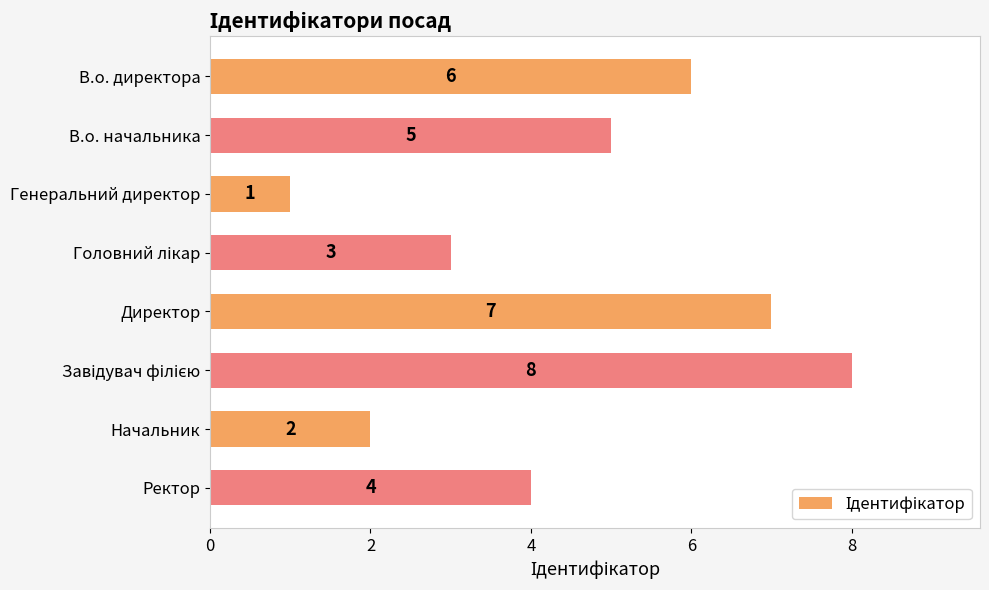

What is the difference between the maximum and minimum values?

7